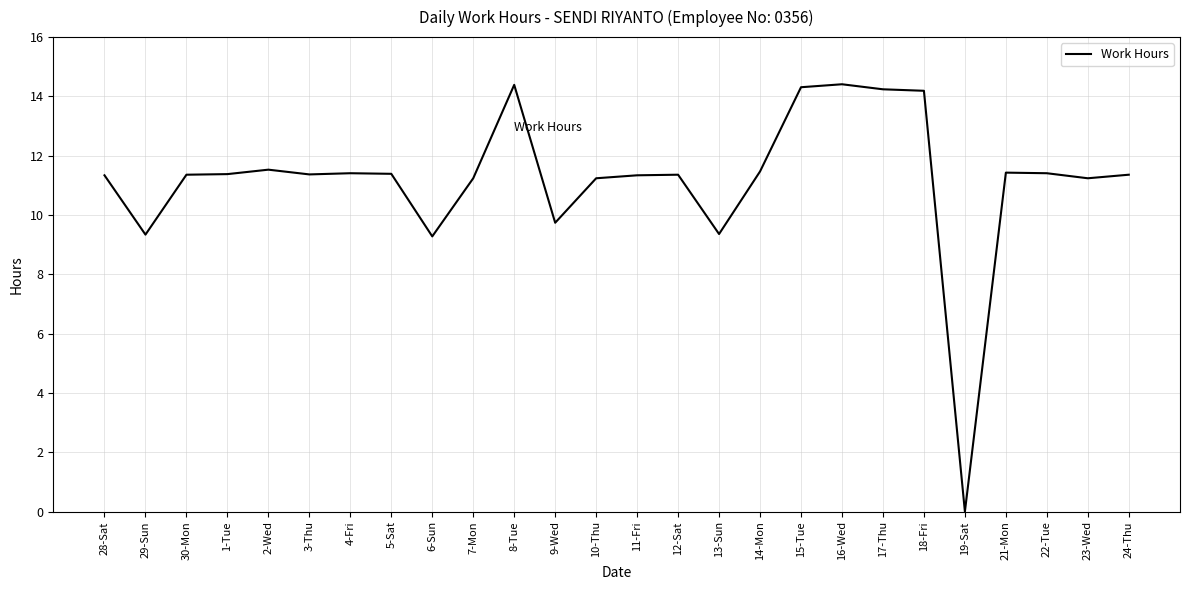

True or false: the data has more than 2 interior local peaks.

True